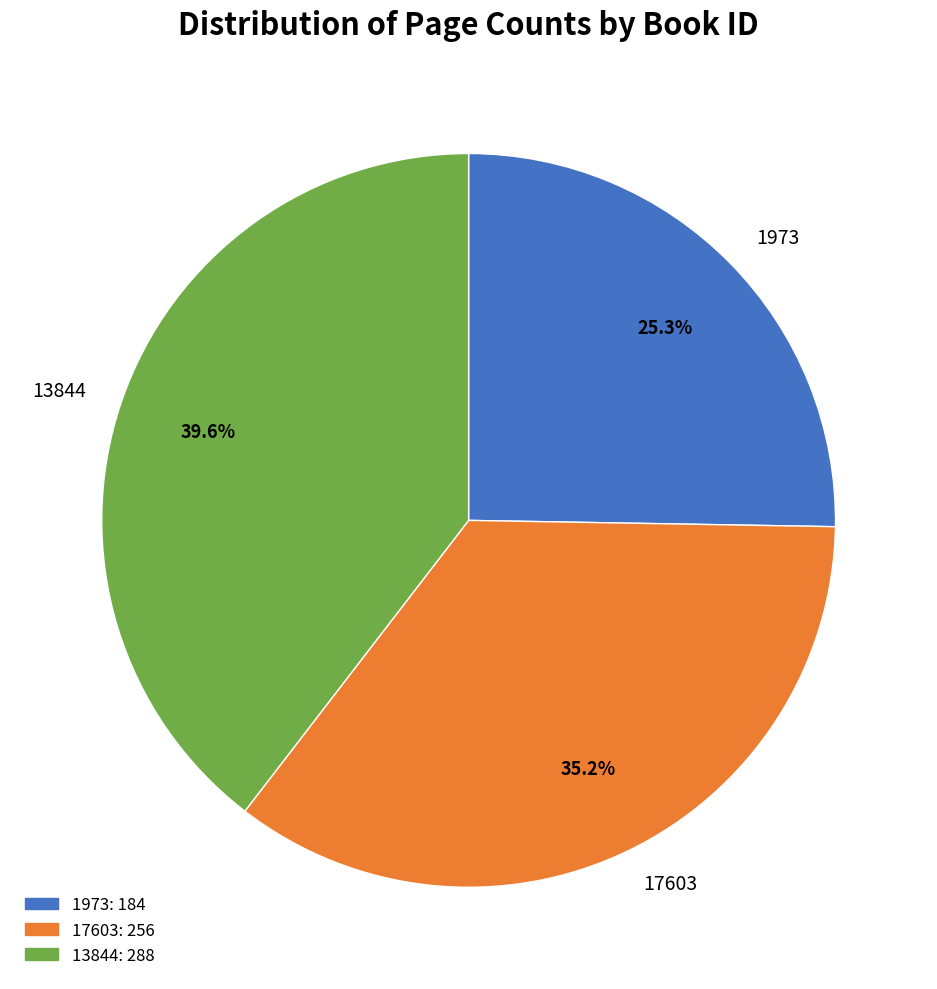

To the nearest percent, what portion does 1973 represent?

25%